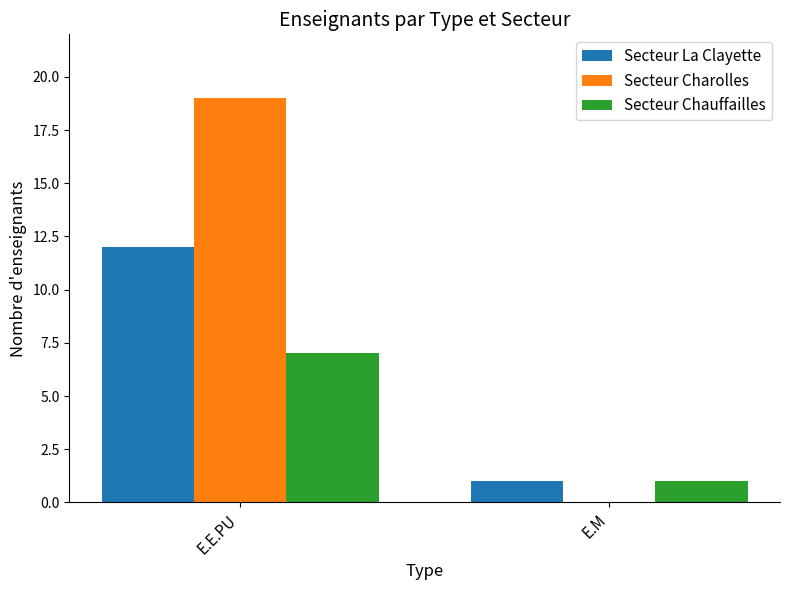

At which category is the sum across all series the highest?

E.E.PU